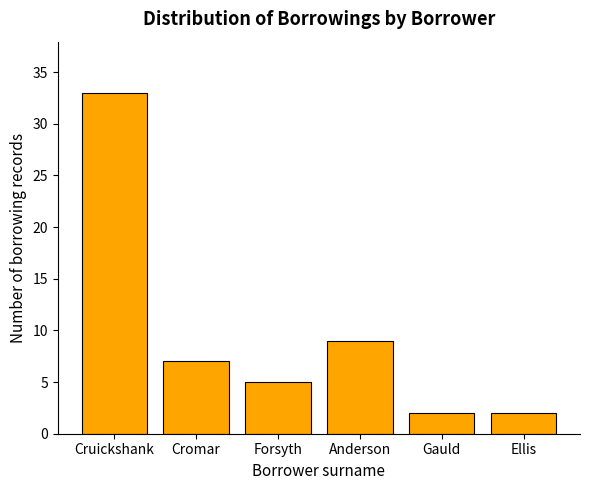

Are the bars grouped side by side (vs. stacked)?

No